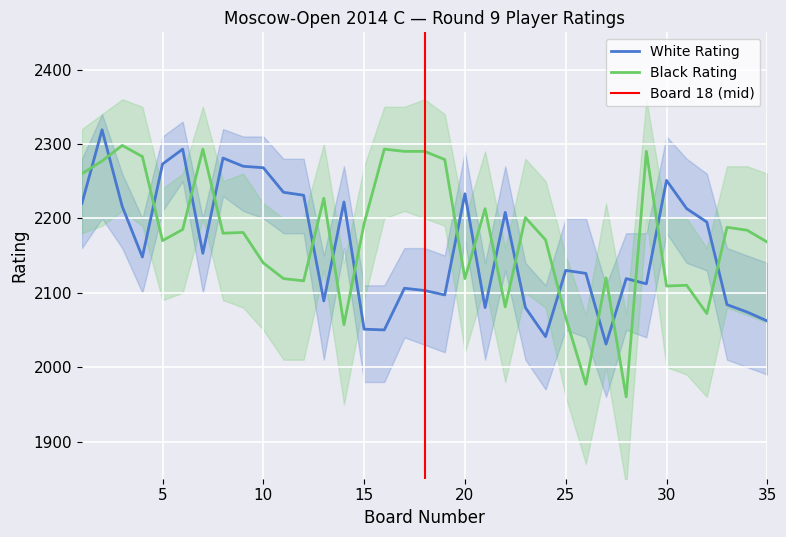

What is the lowest value of the White Rating series?

2031